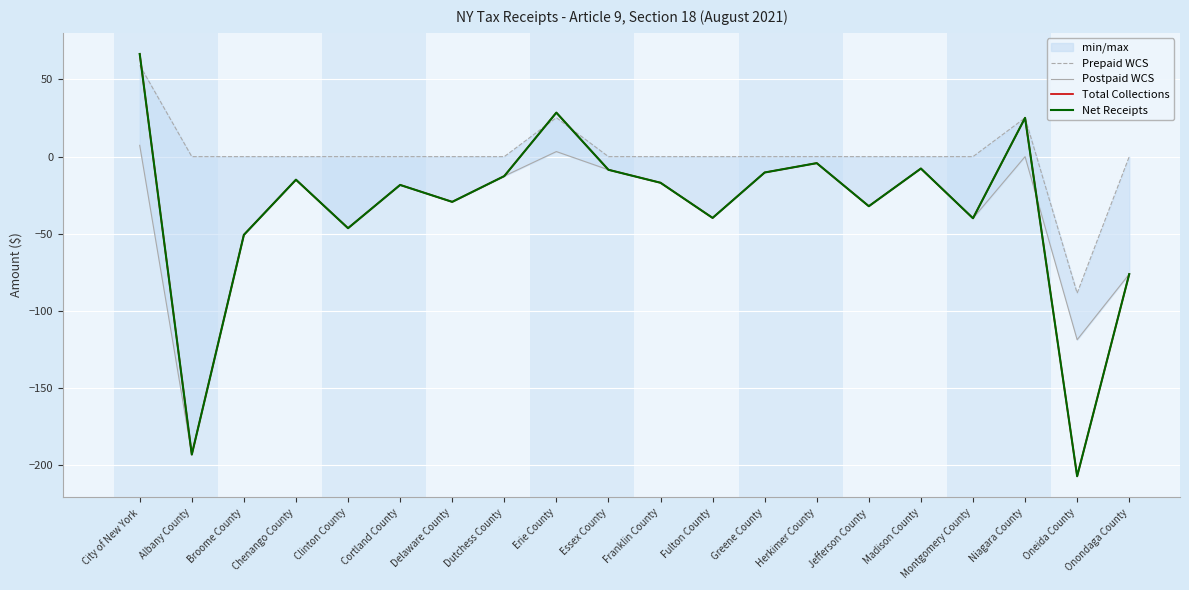

What is the label of the 11th point from the left?

Franklin County